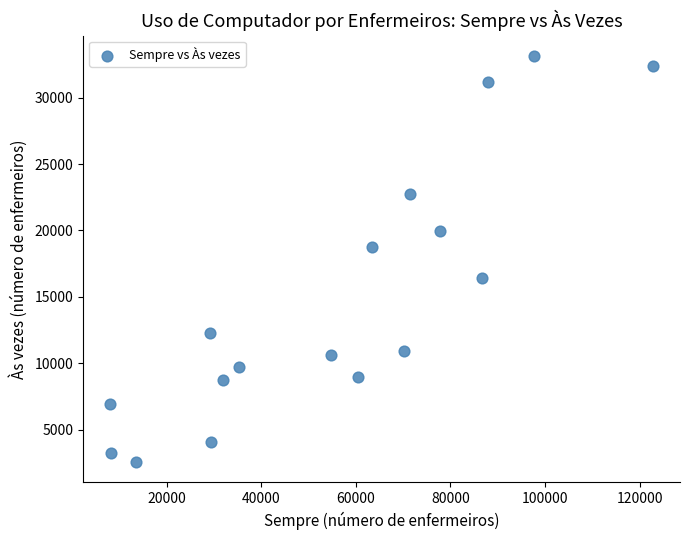

What is the range of X values (max minus min)?

114777